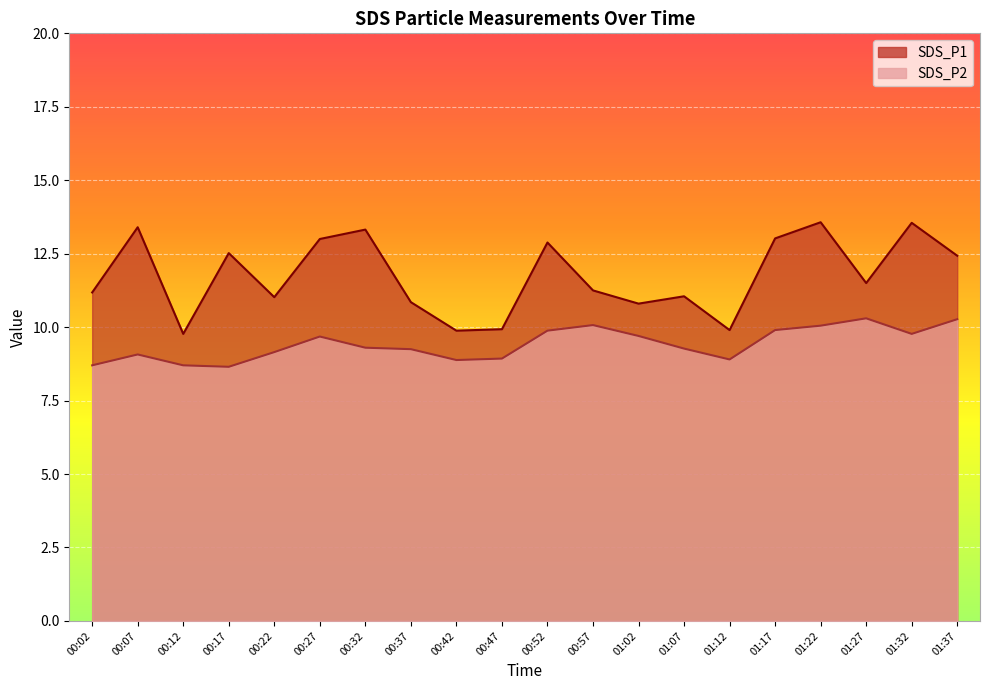

True or false: SDS_P1 and SDS_P2 cross at least once.

False